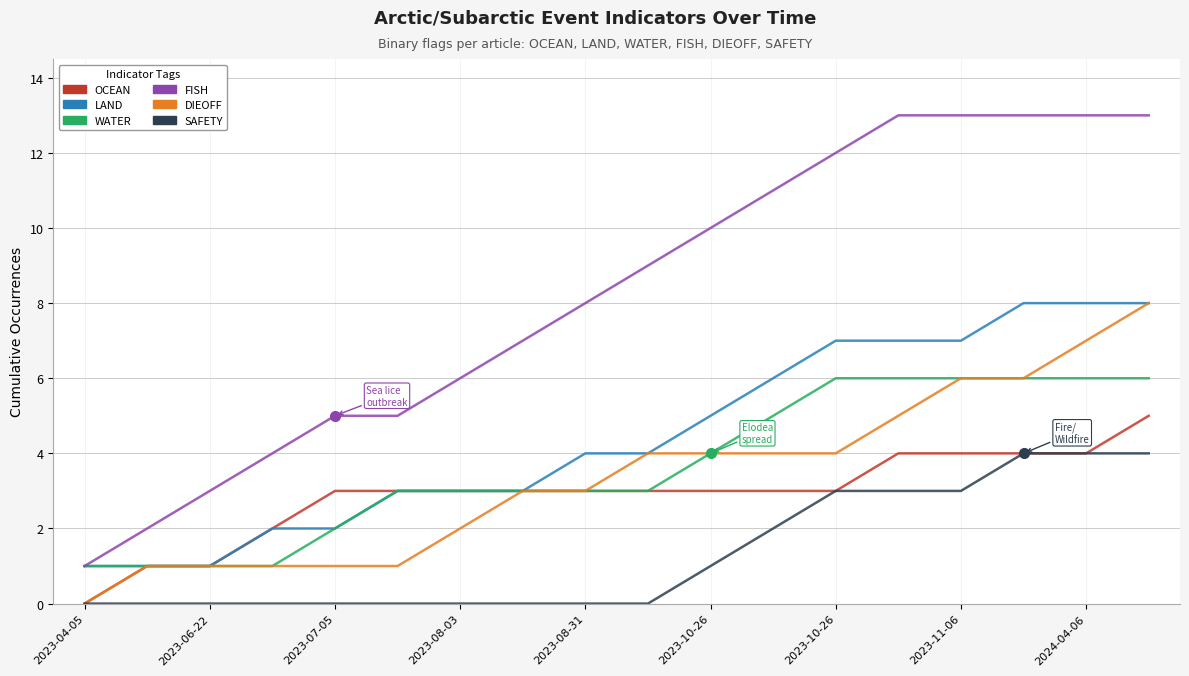

Which series has the largest range (max minus min)?

FISH